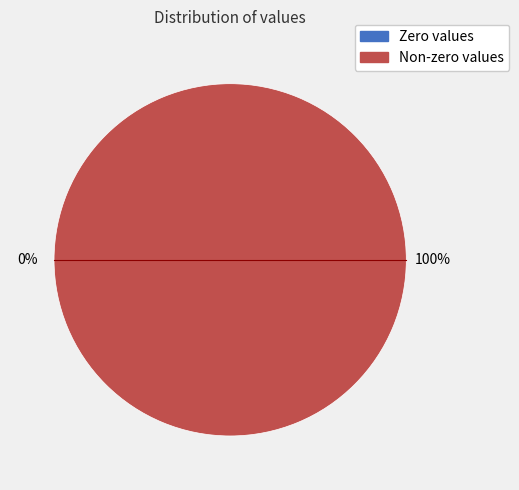

Does 2022-08-24T18:24:30.168Z represent more than half of the total?

No